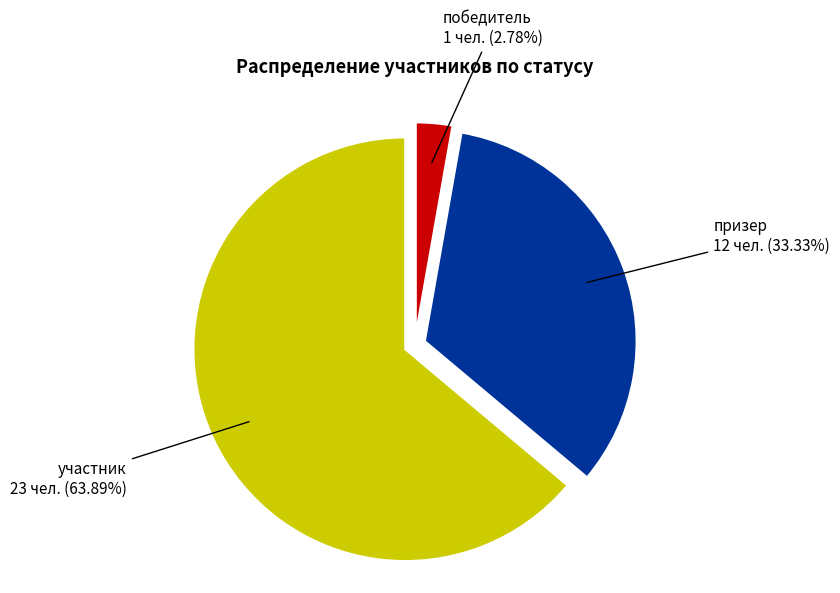

Does any single category account for the majority?

Yes